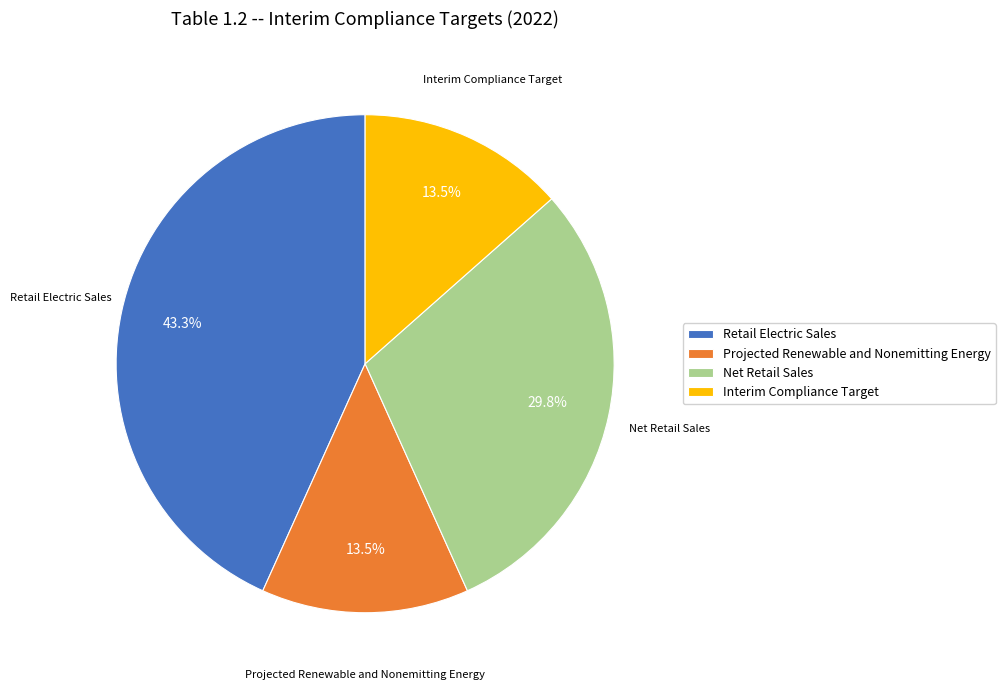

Is Projected Renewable and Nonemitting Energy the majority of the pie?

No